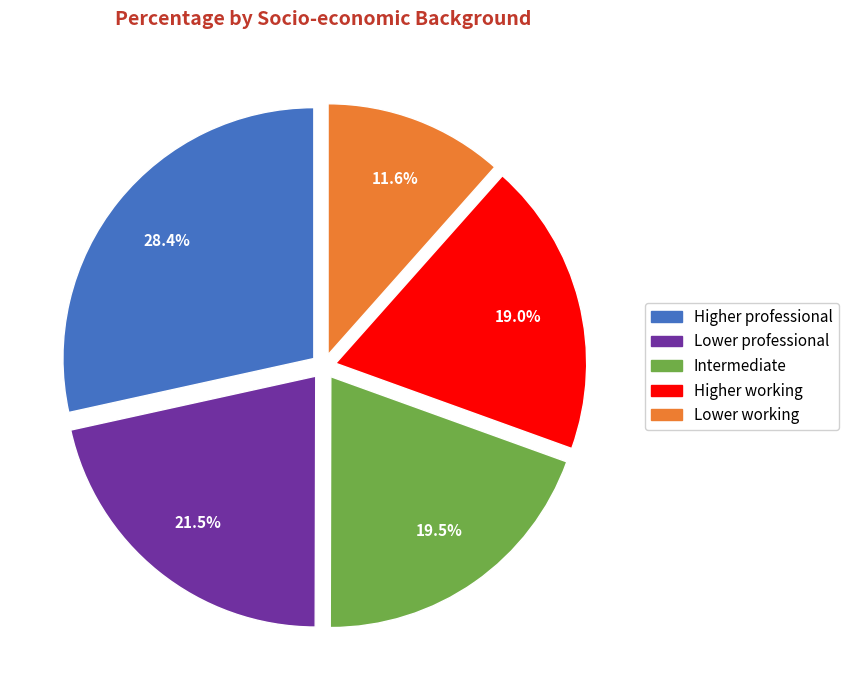

Which has a higher value, Intermediate or Higher professional?

Higher professional